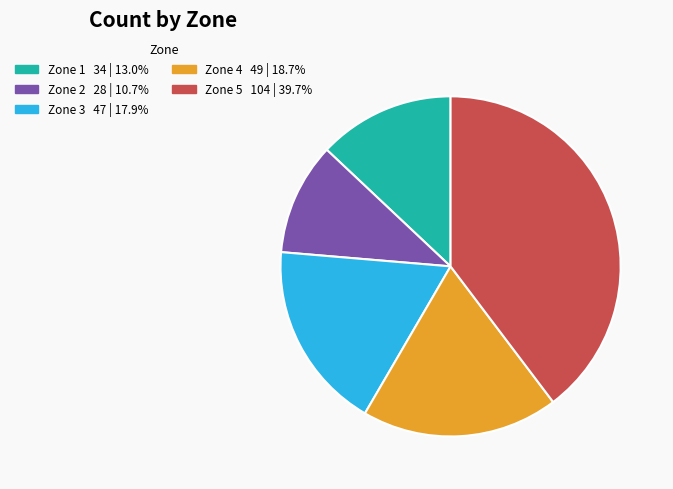

Is there a majority slice in this chart?

No